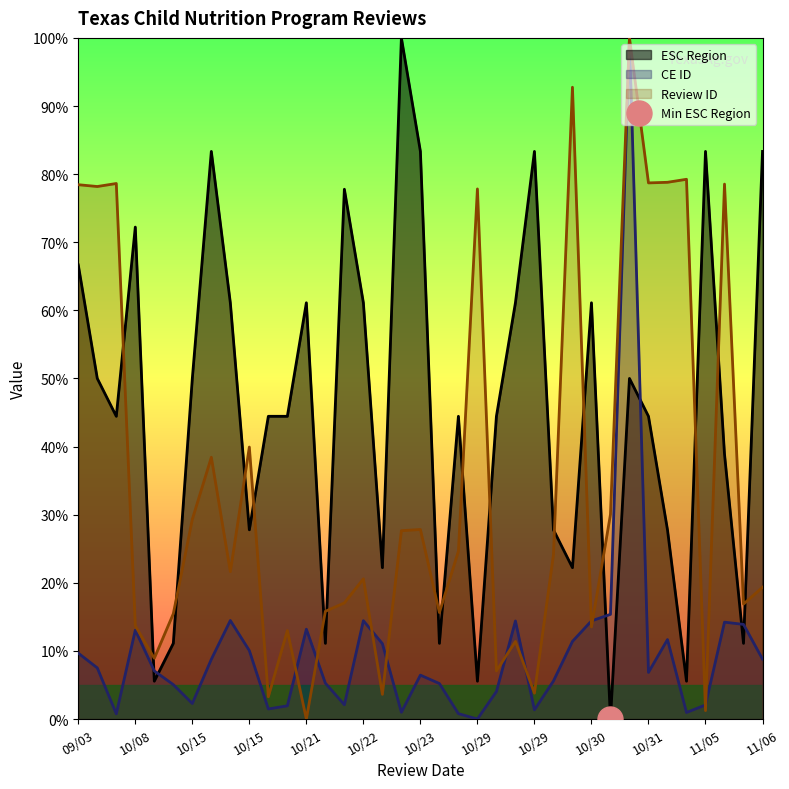

Where is Review ID nearest to the value 50?

10/15